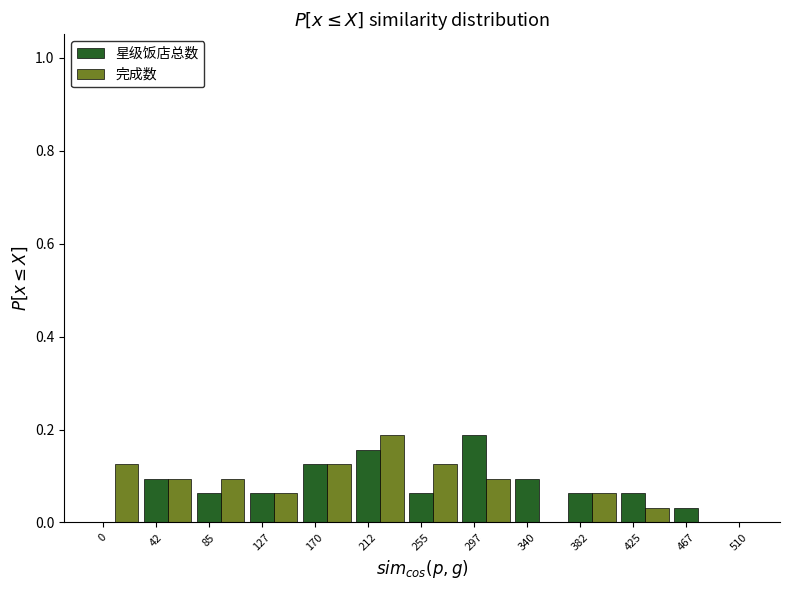

Between 42 and 212, which series saw the biggest shift?

完成数